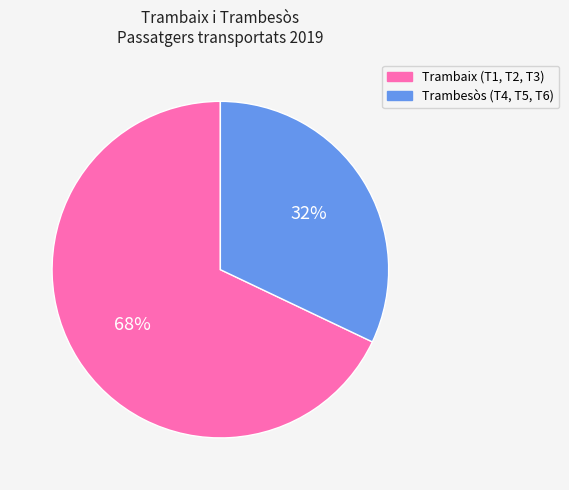

Do Trambesòs (T4, T5, T6) and Trambaix (T1, T2, T3) together represent more than half of the pie?

Yes